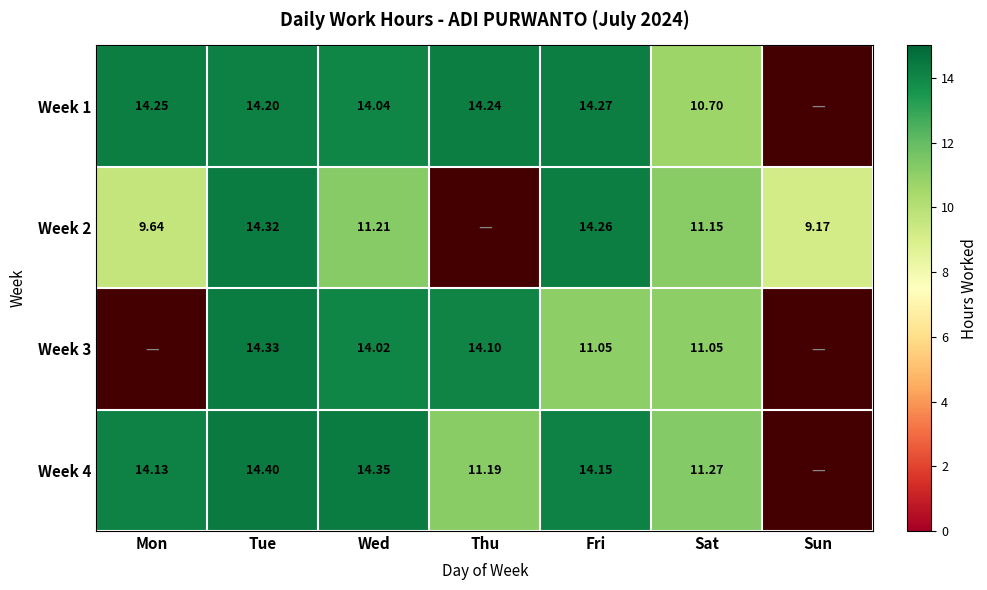

Is the value of Week 1 at Sat greater than the value of Week 2 at Mon?

Yes